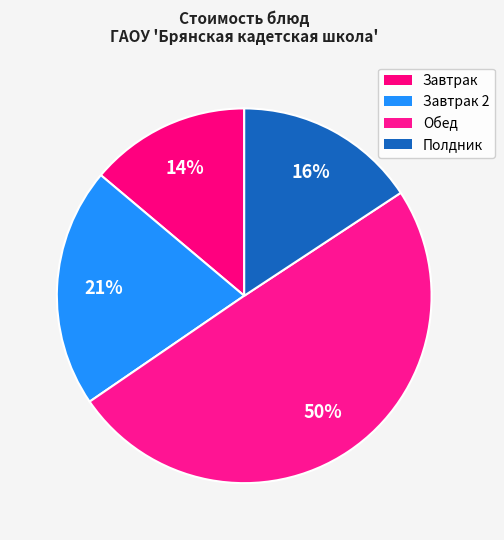

How many segments does this pie chart have?

4